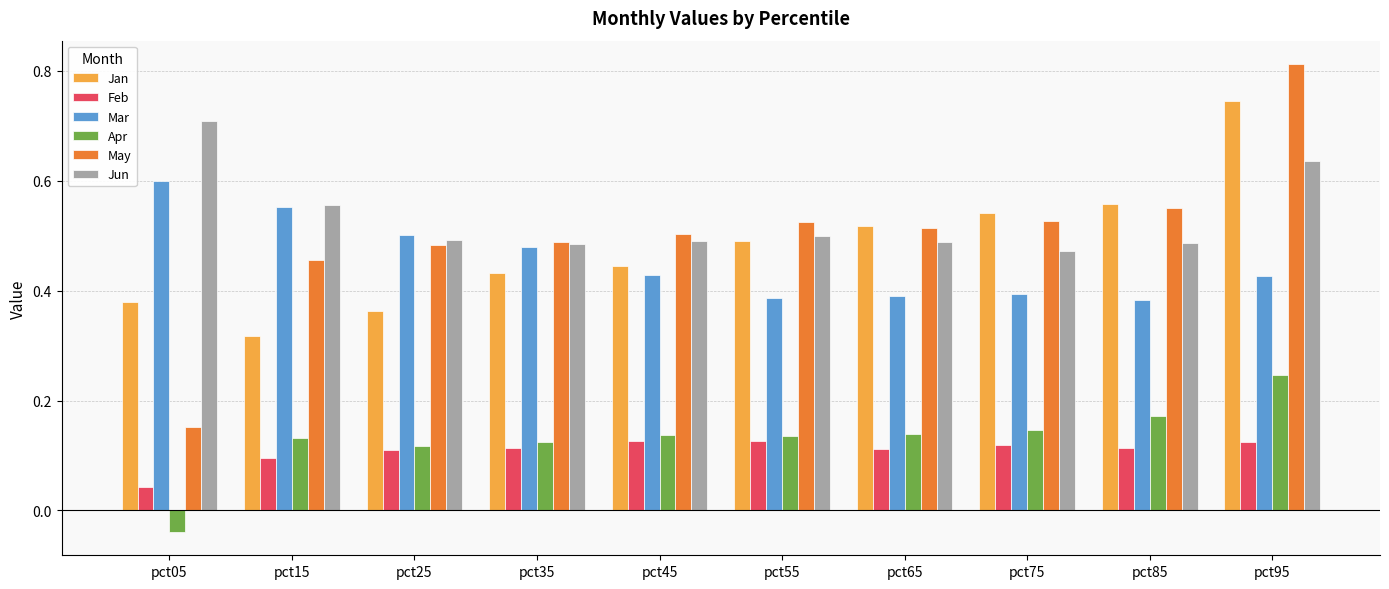

What is the sum of the Jun values at pct15 and pct75?

1.0